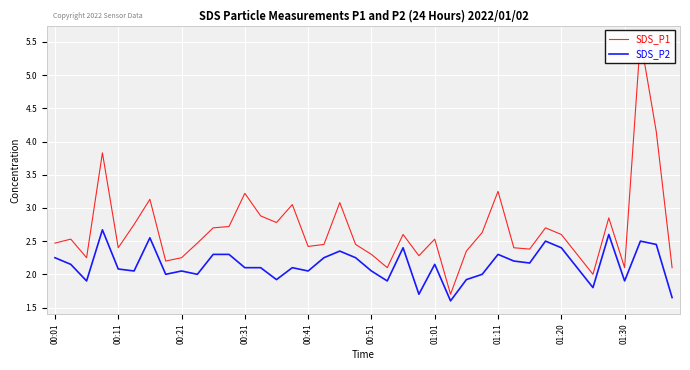

What is the total value across all series at 38?

6.6